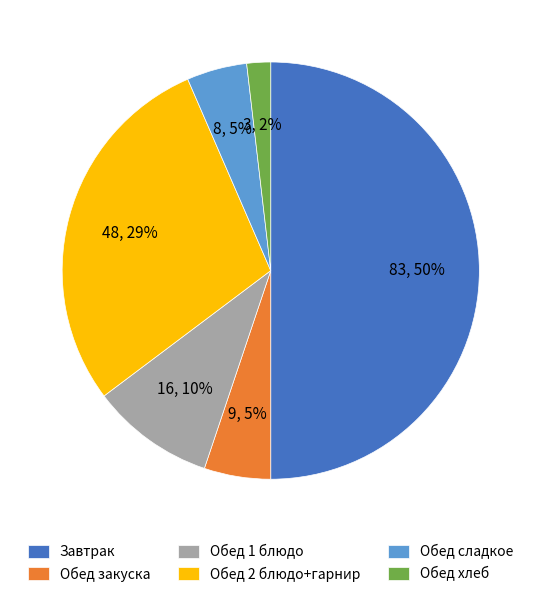

Which category has the biggest portion of the pie?

Завтрак